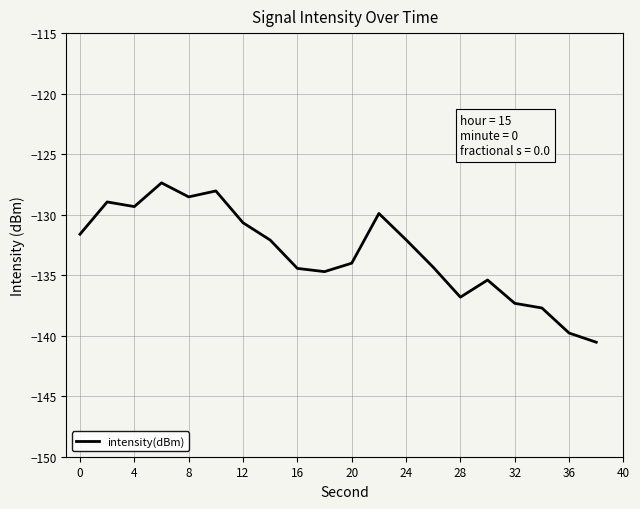

What is the sum of all values?

-2663.7